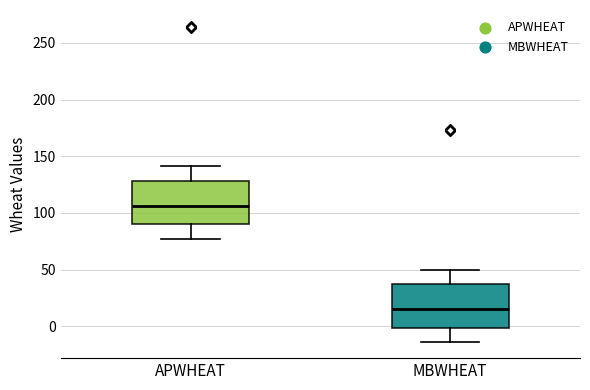

Which box's median line is the lowest?

MBWHEAT